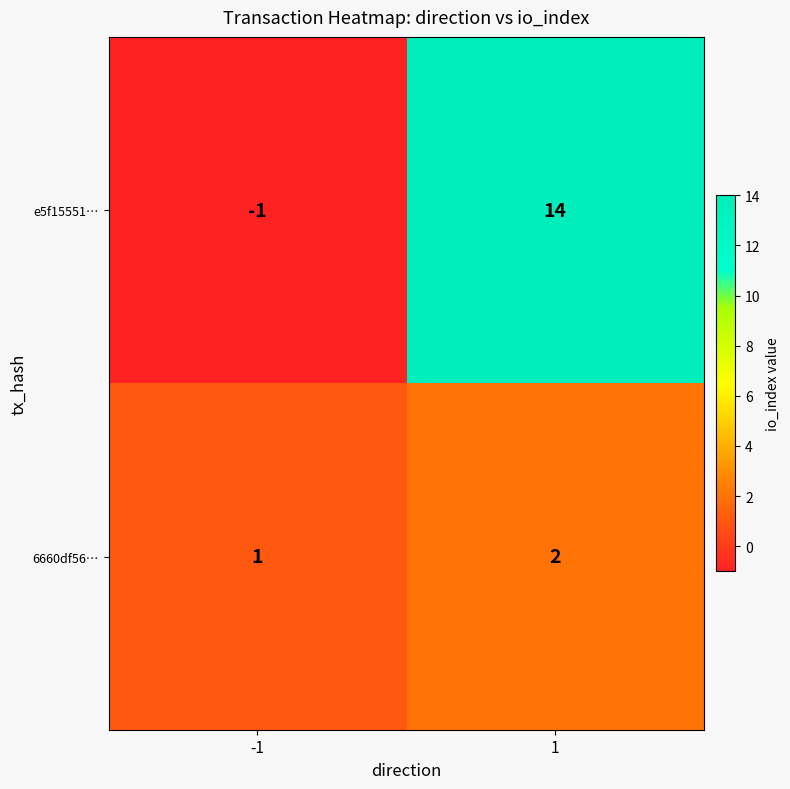

Reading right to left, extract all data points from this chart.

e5f15551…: 1=14	-1=-1
6660df56…: 1=2	-1=1